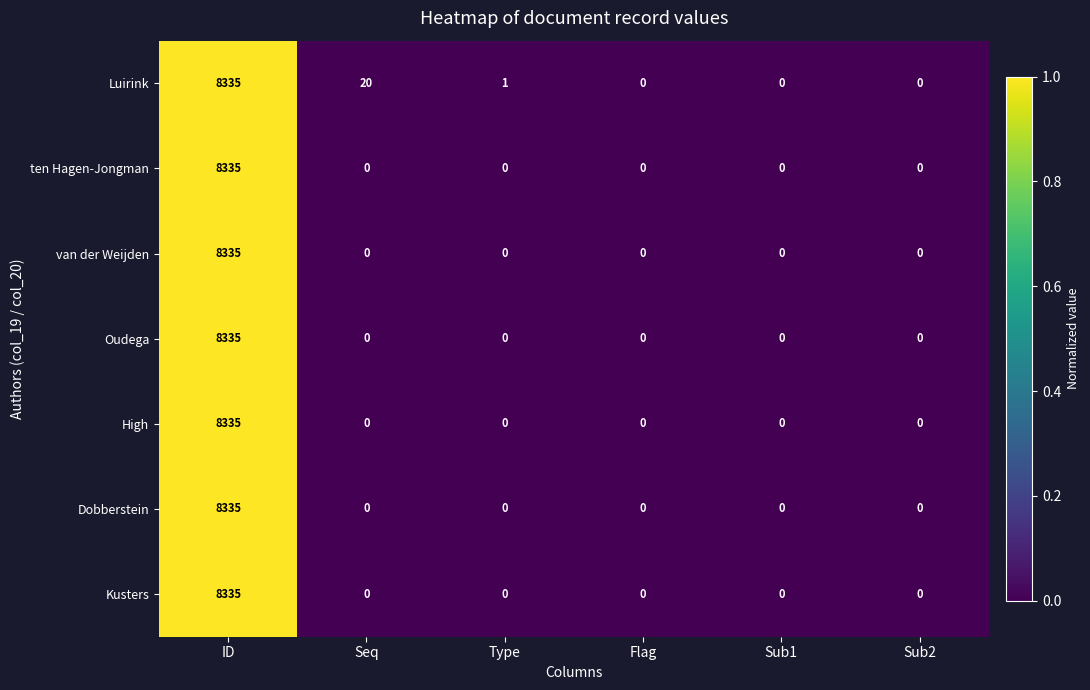

Is it true that van der Weijden equals 1758 at ID?

False